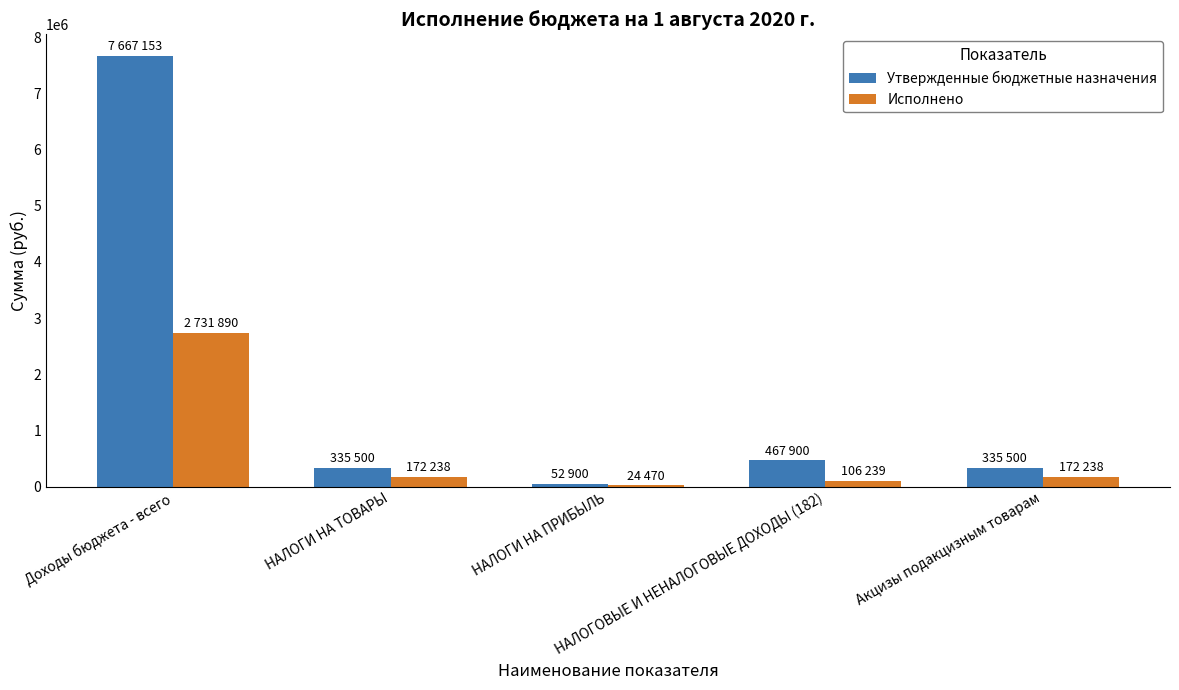

Rank the series by their maximum value, from highest to lowest.

Утвержденные бюджетные назначения, Исполнено